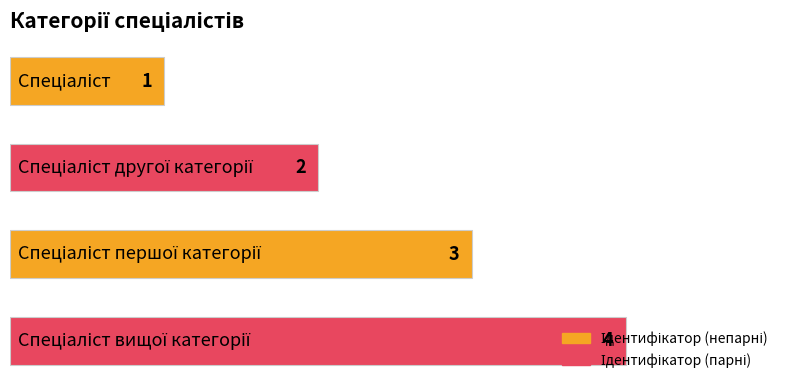

What is the difference between the maximum and minimum values?

3